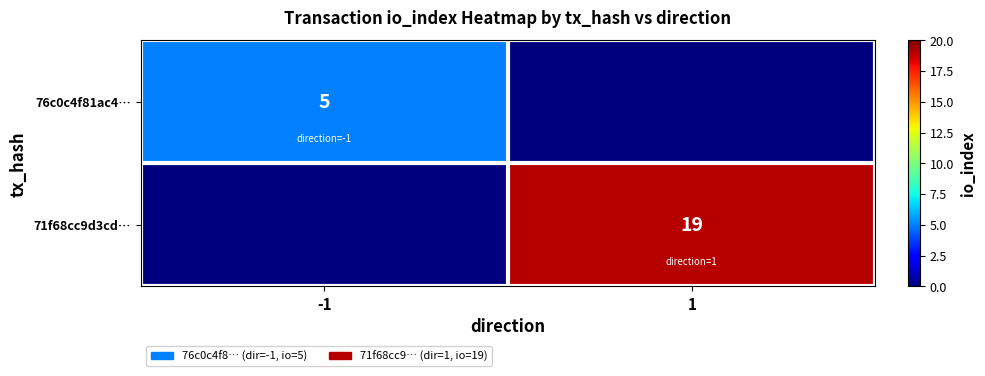

Count the number of categories in the chart.

2